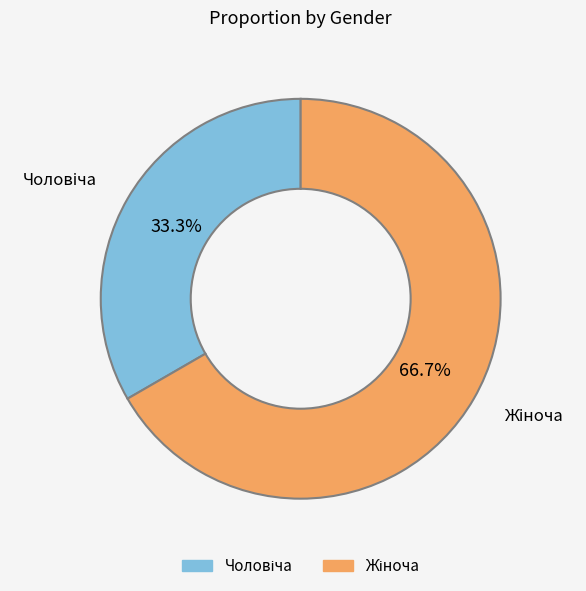

Is there any slice that represents more than half of the pie?

Yes